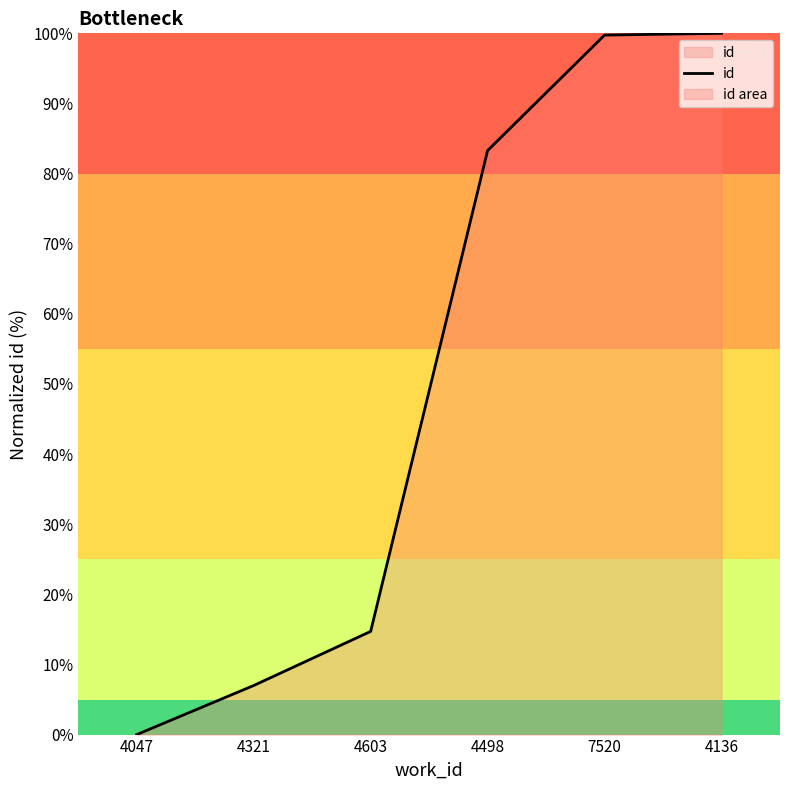

How many lines are shown in the chart?

1